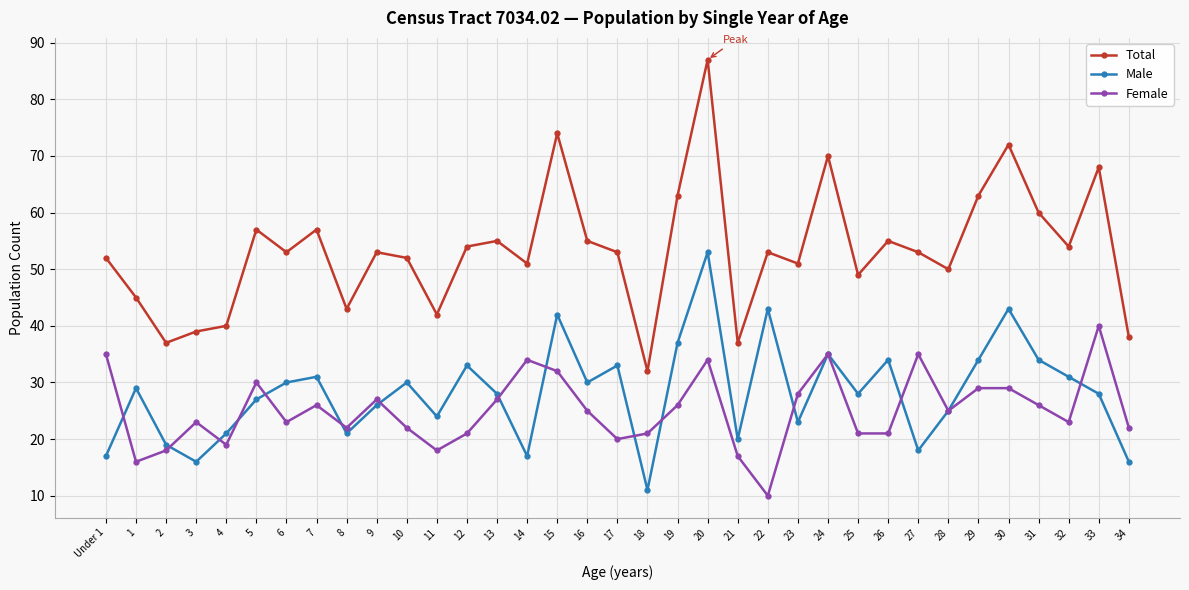

Which category has the lowest value in the Female series?

22